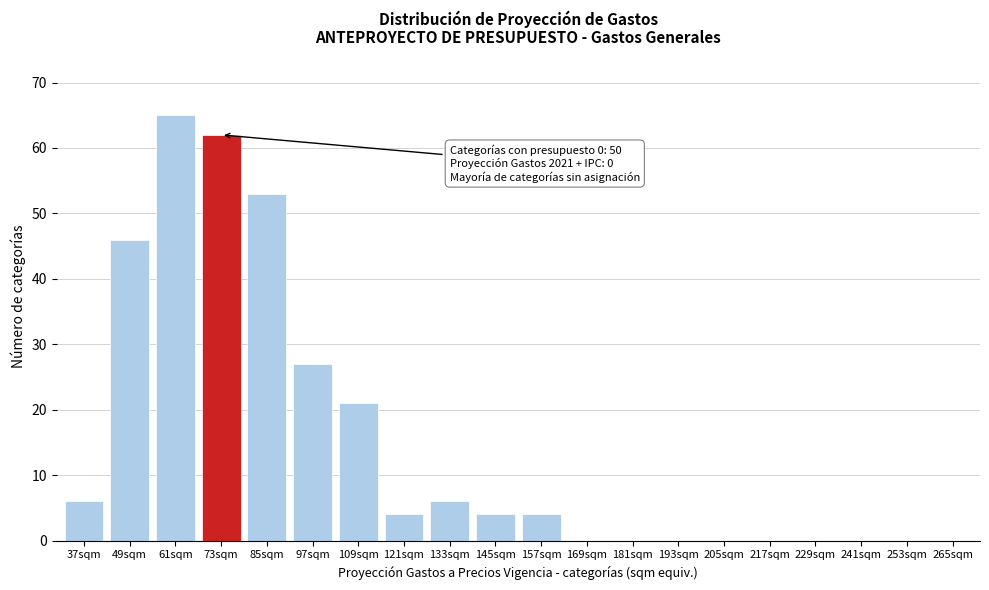

Reading left to right, transcribe all the data shown in this chart.

37sqm=6	49sqm=46	61sqm=65	73sqm=62	85sqm=53	97sqm=27	109sqm=21	121sqm=4	133sqm=6	145sqm=4	157sqm=4	169sqm=0	181sqm=0	193sqm=0	205sqm=0	217sqm=0	229sqm=0	241sqm=0	253sqm=0	265sqm=0